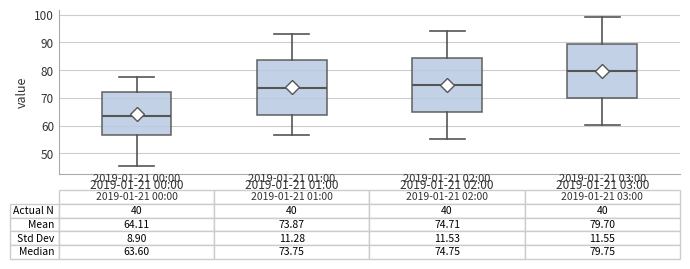

Which box has the lowest median line?

2019-01-21 00:00